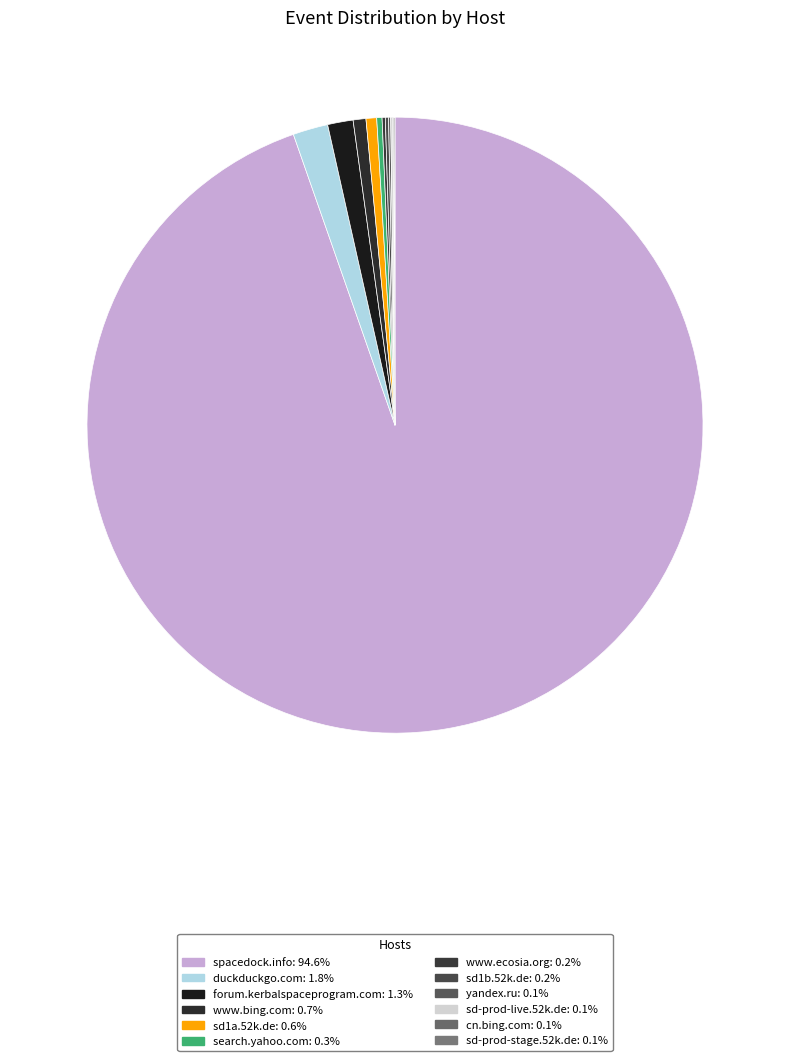

Which slice is the smallest?

cn.bing.com